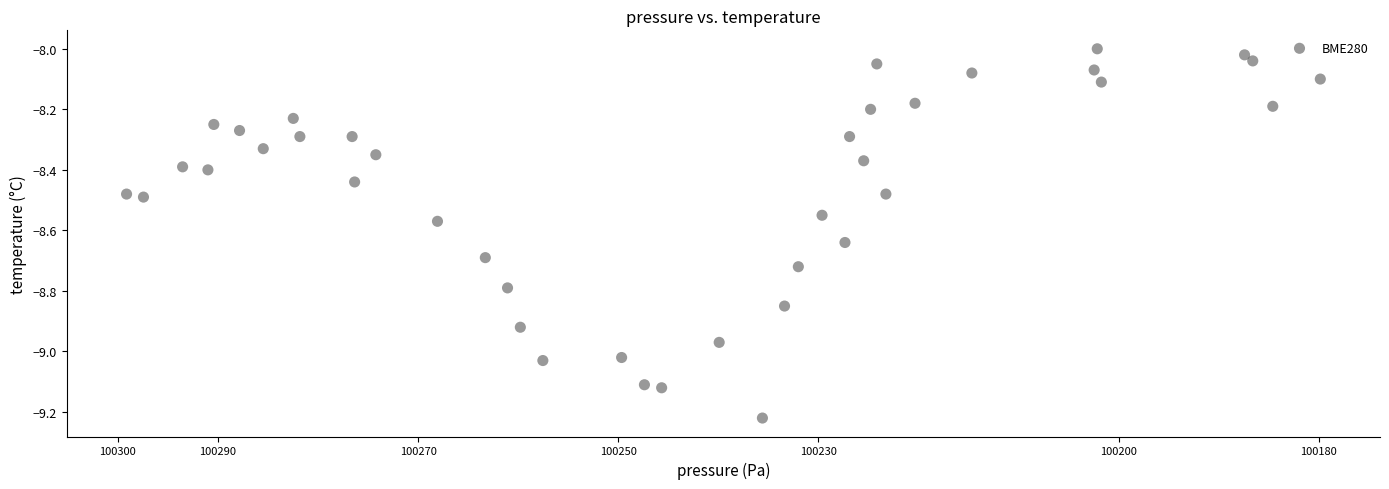

What is the range of Y values (max minus min)?

1.2